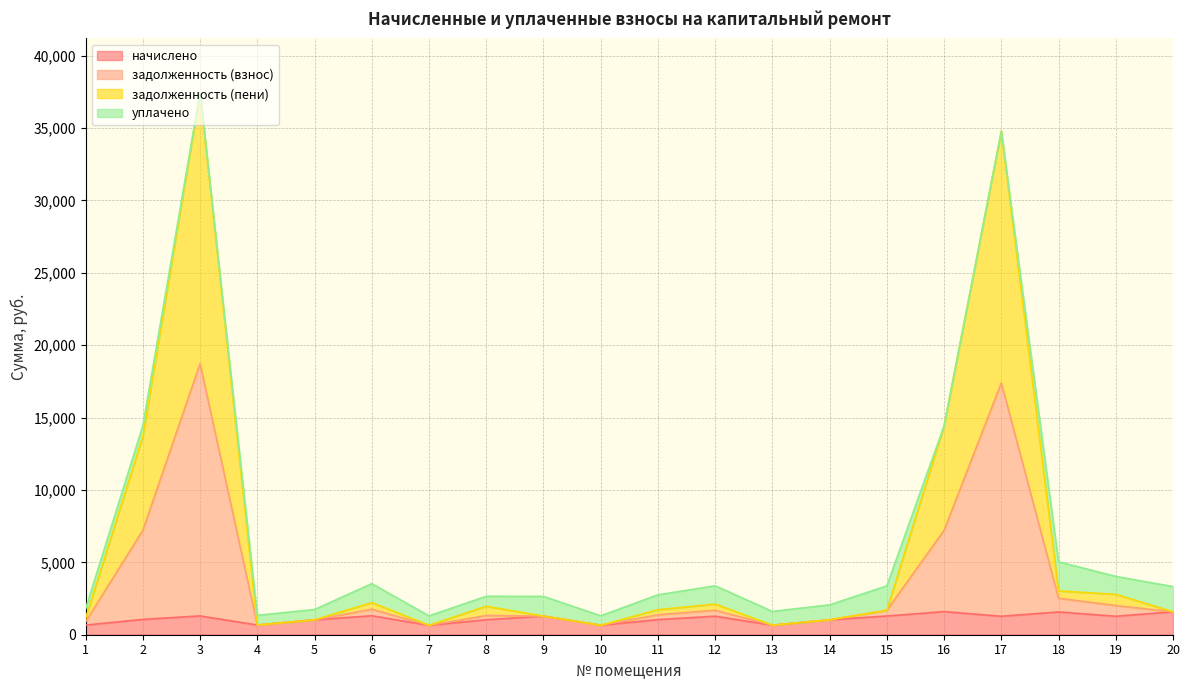

What is the highest value of the начислено series?

1596.6